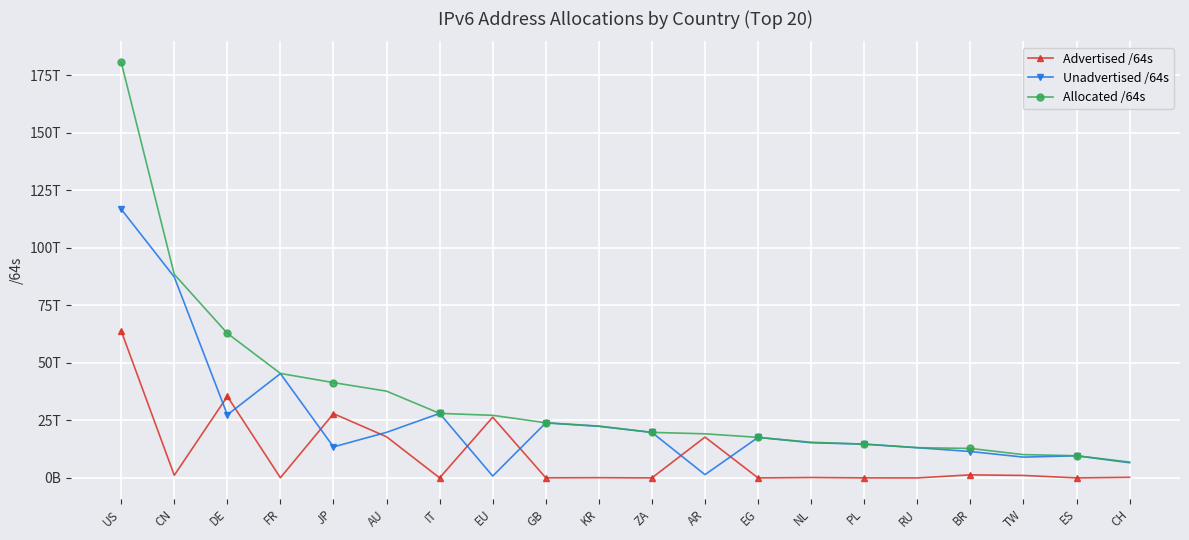

Reading right to left, list all the values displayed in this chart.

Advertised /64s: 274877972480	12884901888	1083959279616	1334046949376	4295294976	22011707392	188978823168	8590000128	17745196089344	12952010752	107659984896	55834705920	26392574230528	21474902016	17888558972928	27936381665280	80262201344	35424890322944	1148568338432	63898142244864
Unadvertised /64s: 6609961943040	9629317857280	9043573932032	11482755825664	13142612443136	14679670194176	15307280613376	17622250815488	1427704905728	19782558482432	22428033744897	23922977210368	816044441600	28033252458496	19817014755328	13484829966337	45330432720896	27427682844672	87332054892544	116796379037696
Allocated /64s: 6884839915520	9642202759168	10127533211648	12816802775040	13146907738112	14701681901568	15496259436544	17630840815616	19172900995072	19795510493184	22535693729793	23978811916288	27208618672128	28054727360512	37705573728256	41421211631617	45410694922240	62852573167616	88480623230976	180694521282560